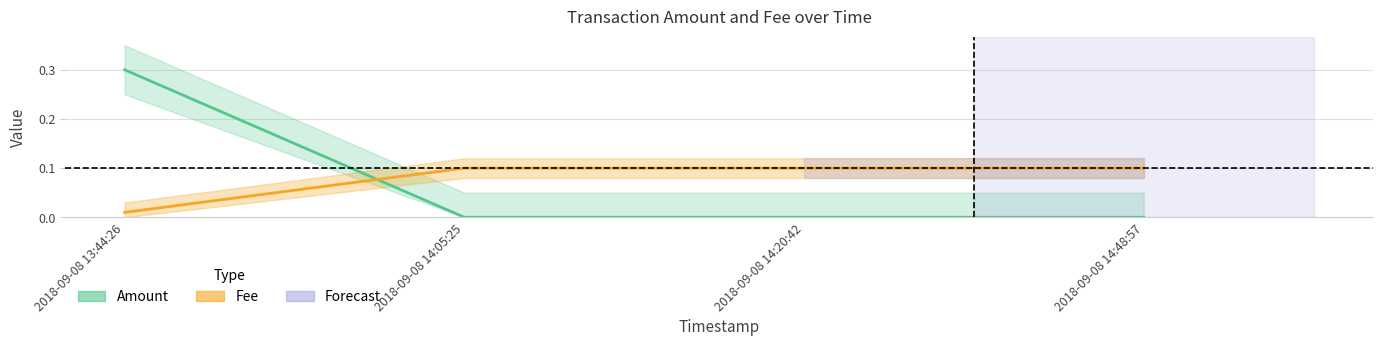

Read the Fee value at 2018-09-08 14:20:42.

0.1